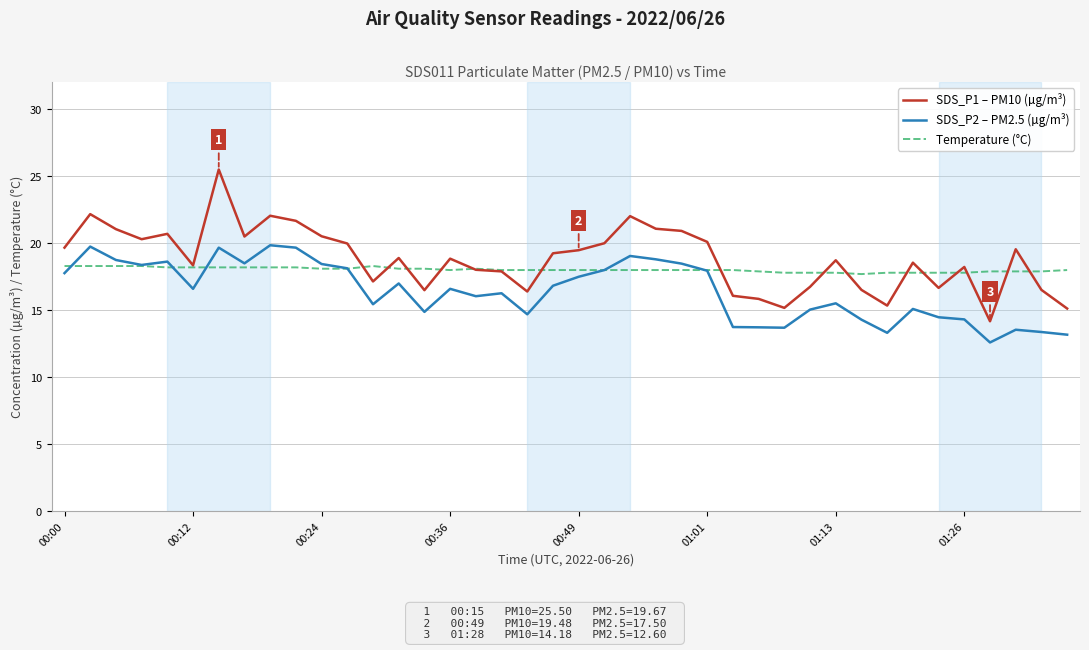

Which series has the largest range (max minus min)?

SDS_P1 – PM10 (µg/m³)